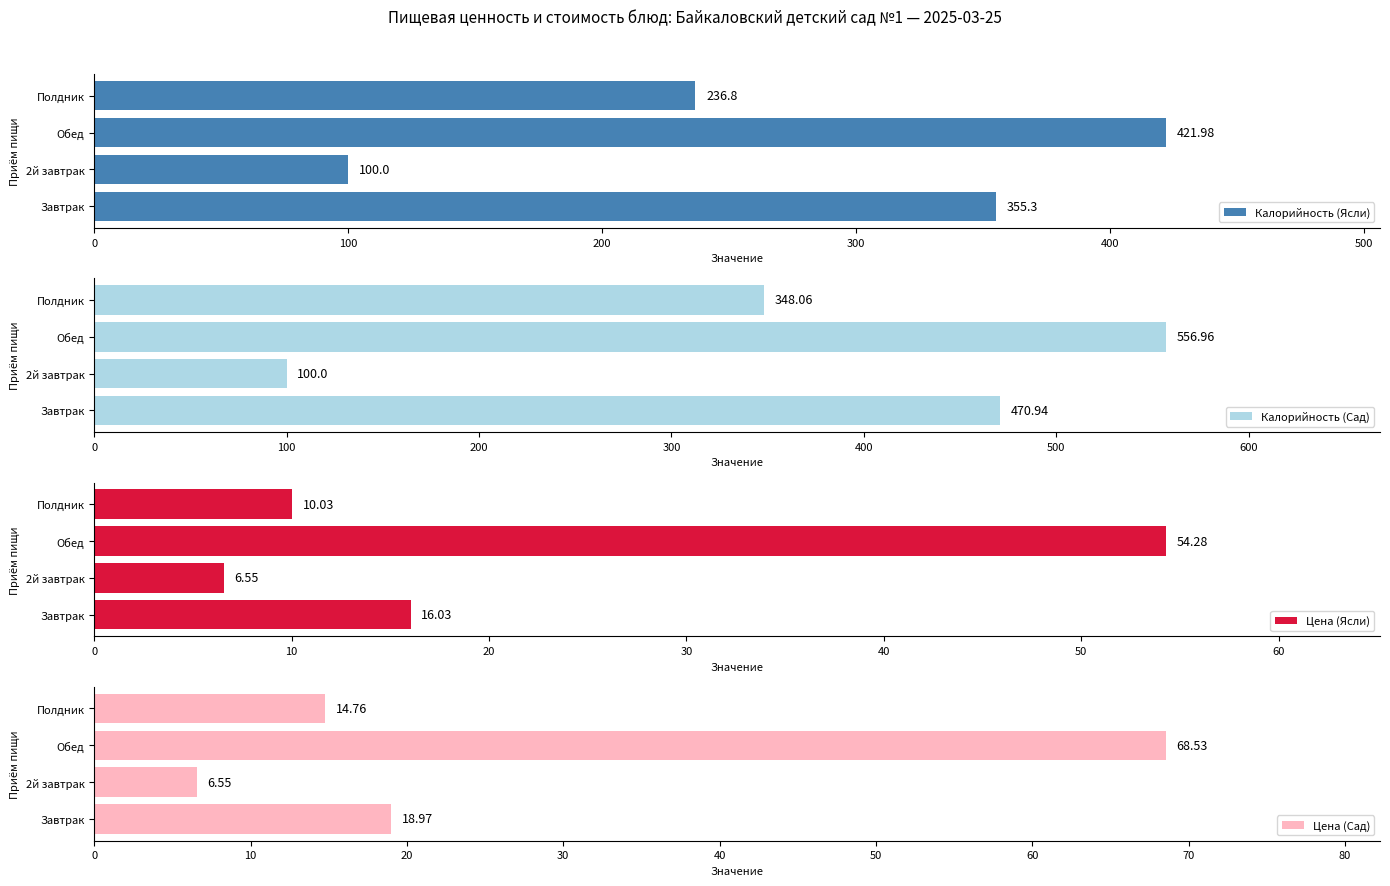

Reading left to right, extract all data points from this chart.

Калорийность (Ясли): 355.3	100.0	422.0	236.8
Калорийность (Сад): 470.9	100.0	557.0	348.1
Цена (Ясли): 16.0	6.5	54.3	10.0
Цена (Сад): 19.0	6.5	68.5	14.8